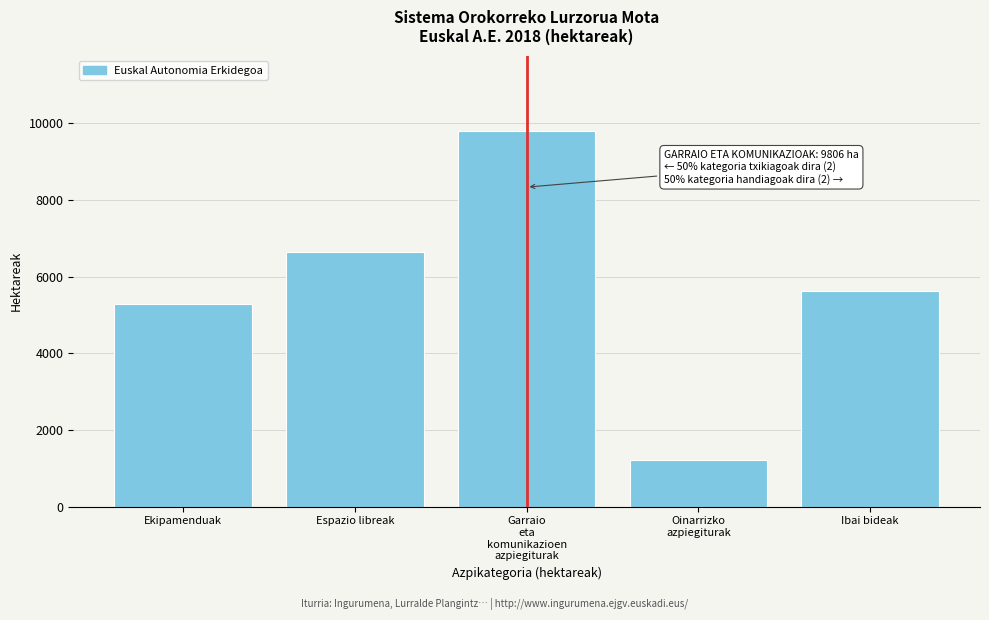

What is the greatest value displayed?

9806.2